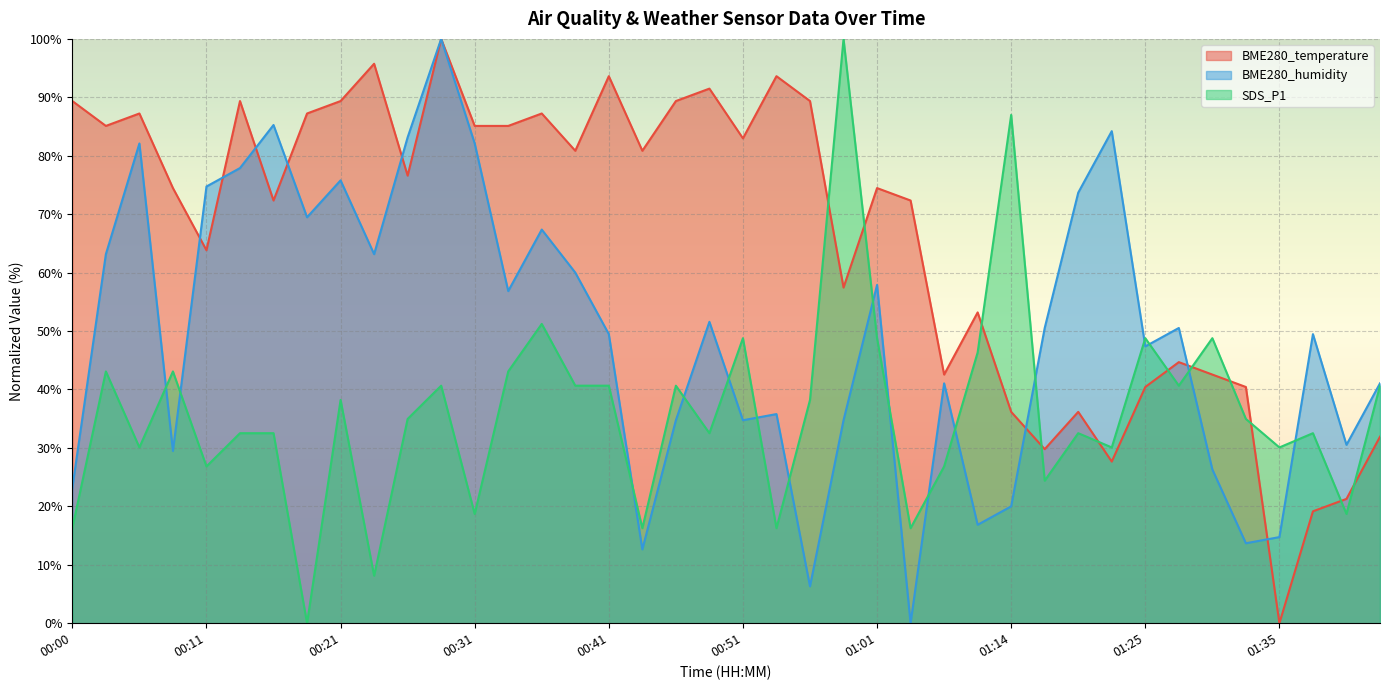

Is the value of BME280_humidity at 00:56 greater than the value of SDS_P1 at 00:03?

No